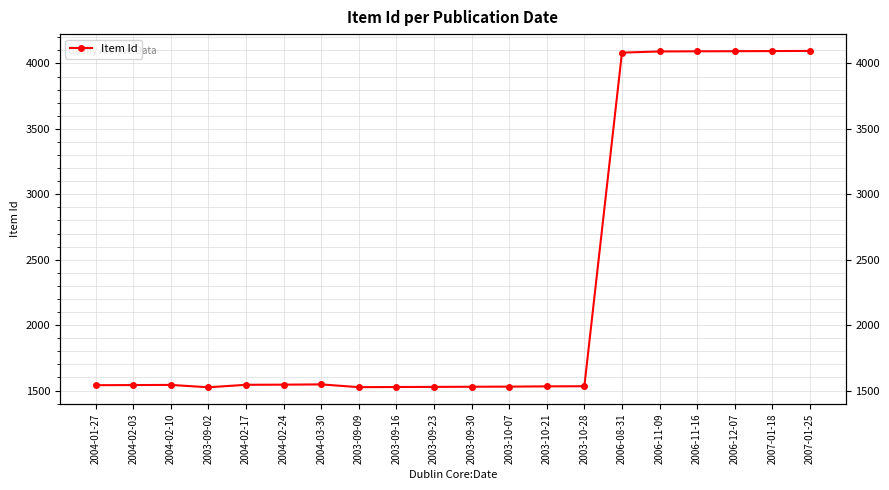

What is the smallest value displayed?

1525